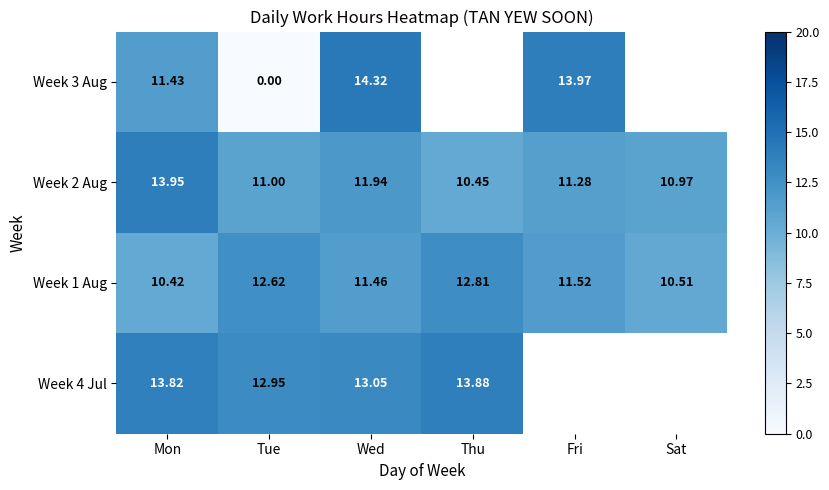

List the labels in order of Week 1 Aug value, largest first.

Thu, Tue, Fri, Wed, Sat, Mon